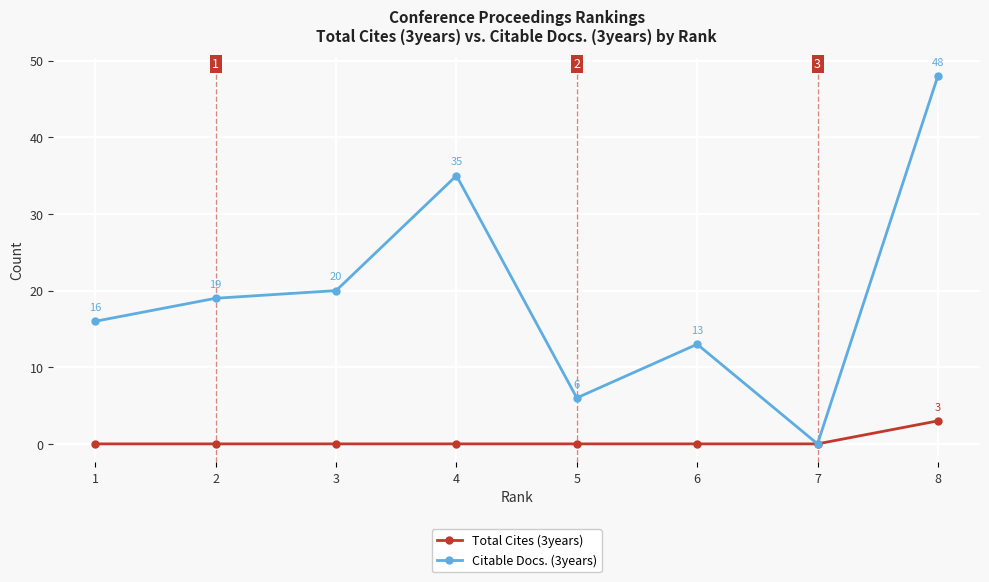

What value does the Citable Docs. (3years) series have at 1, to the nearest 5?

15